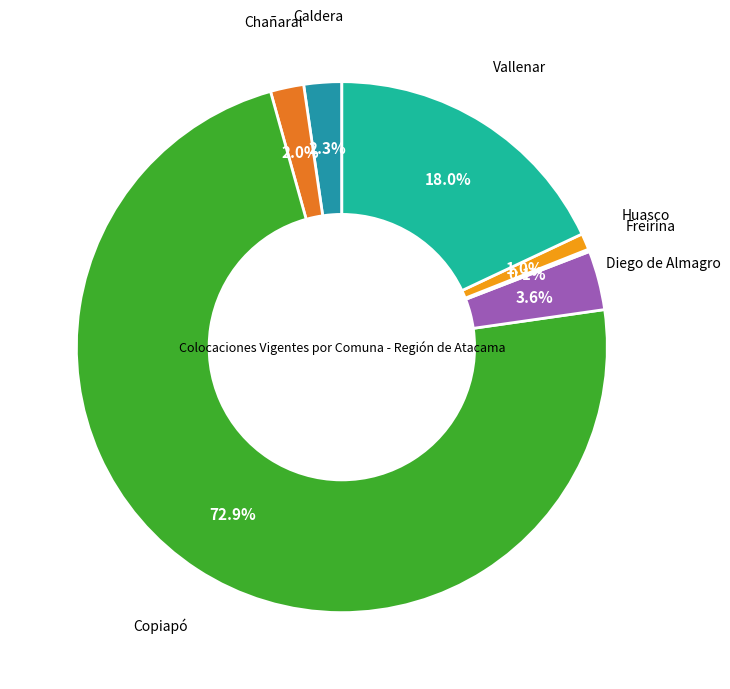

Is there any slice that represents more than half of the pie?

Yes